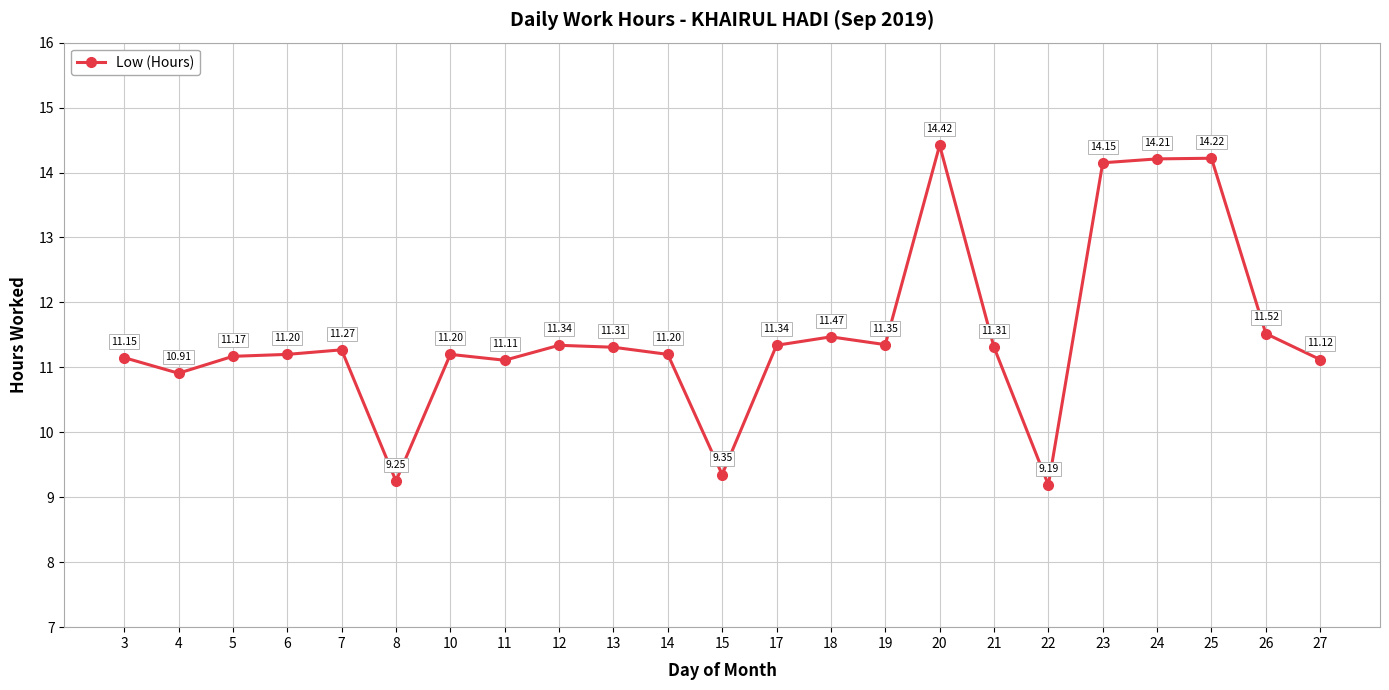

Between 23 and 26, which is larger?

23